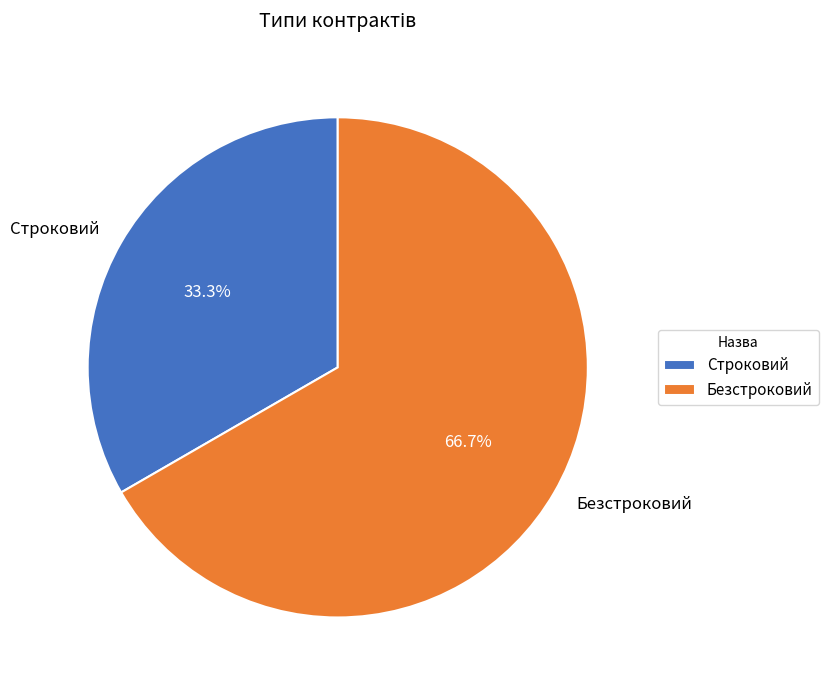

Which slice is the largest?

Безстроковий